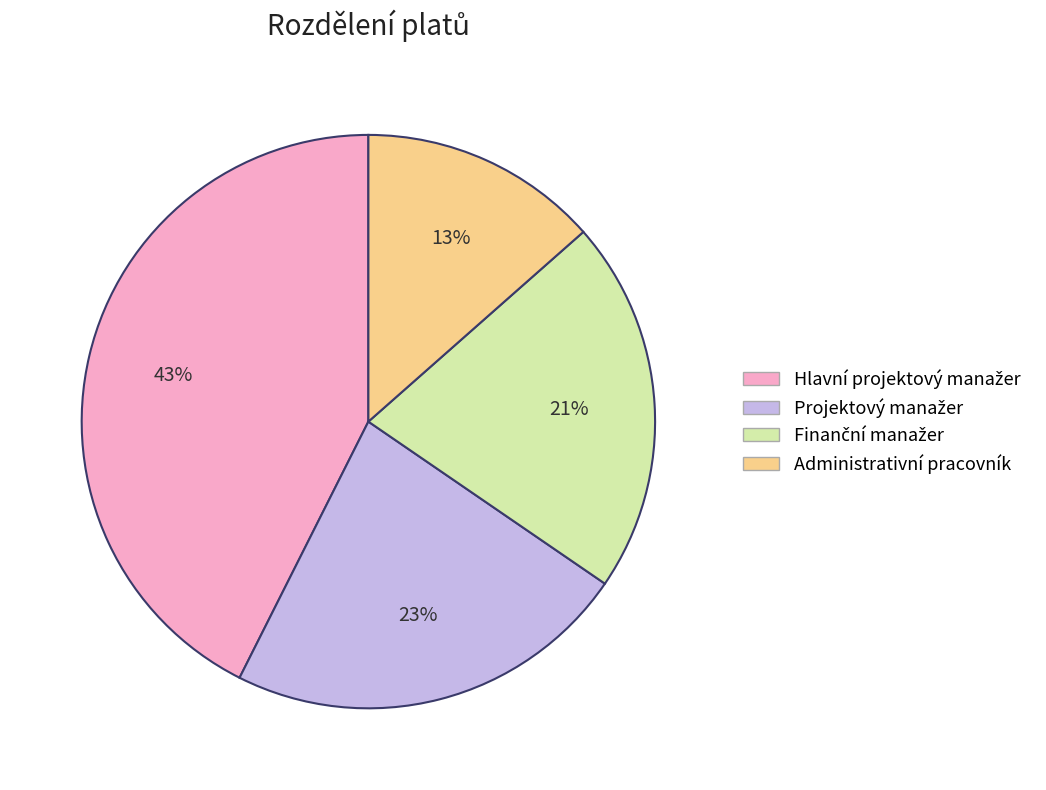

The Administrativní pracovník slice represents 13% of the pie. True or false?

True